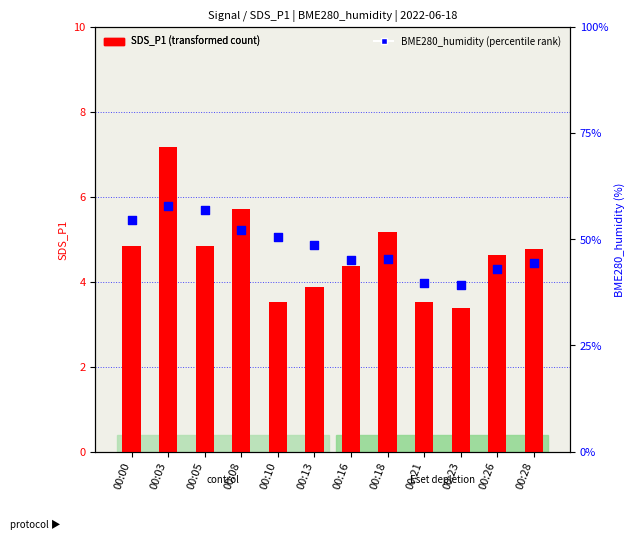

What are all the series names shown in the legend?

SDS_P1 (transformed count), BME280_humidity (percentile rank)